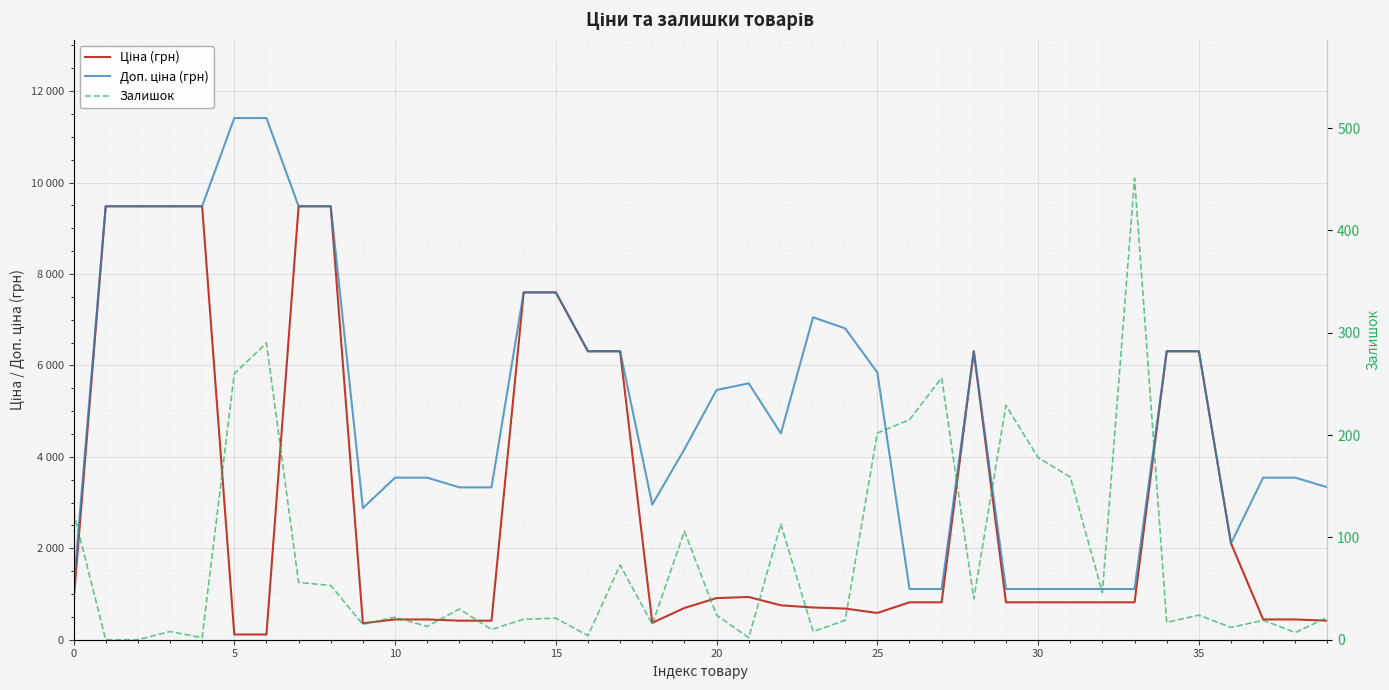

What is the label of the 10th point from the right?

30